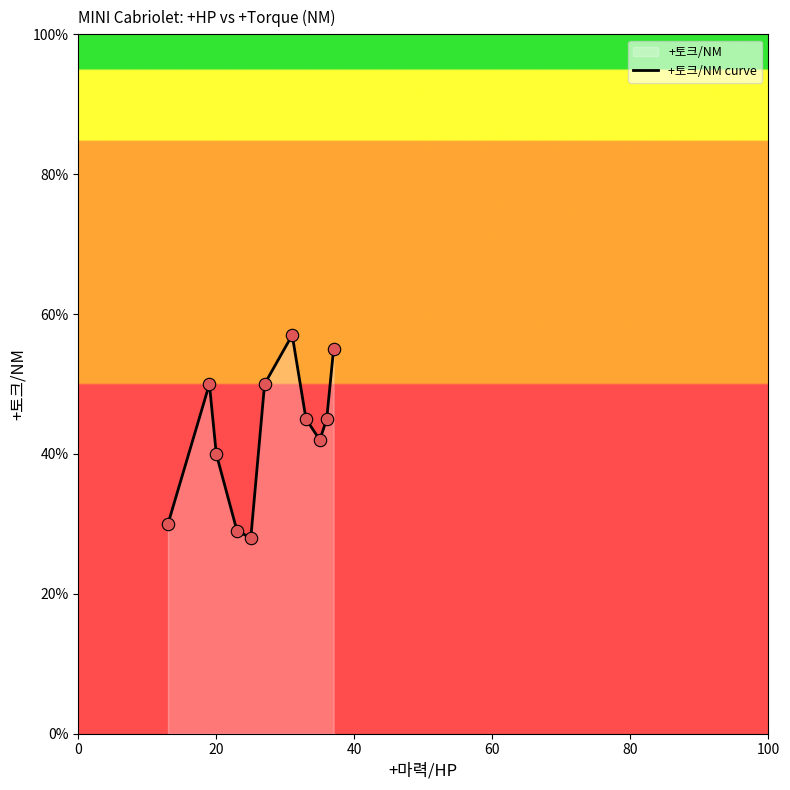

Which has a higher value, 25 or 35?

35